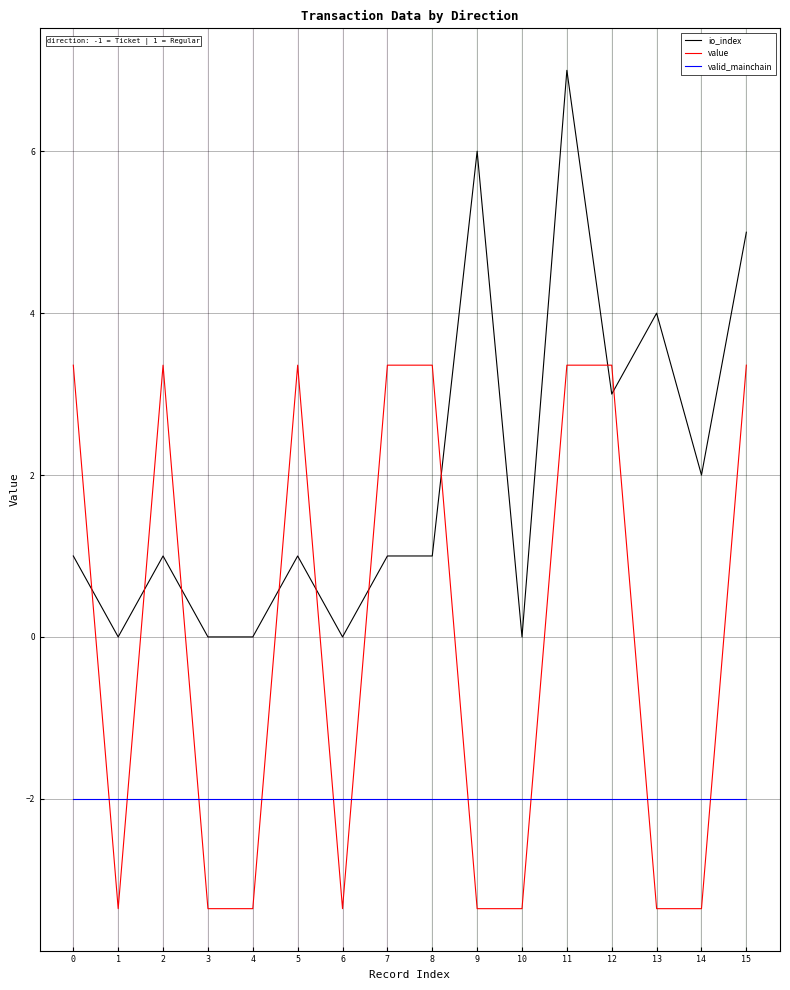

How many times do valid_mainchain and value cross each other?

10